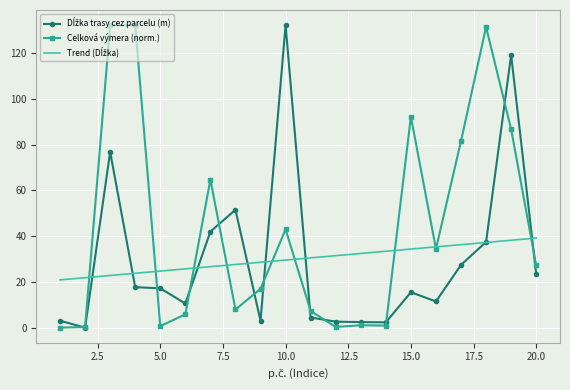

Which series has the largest total across all categories?

Celková výmera (norm.)